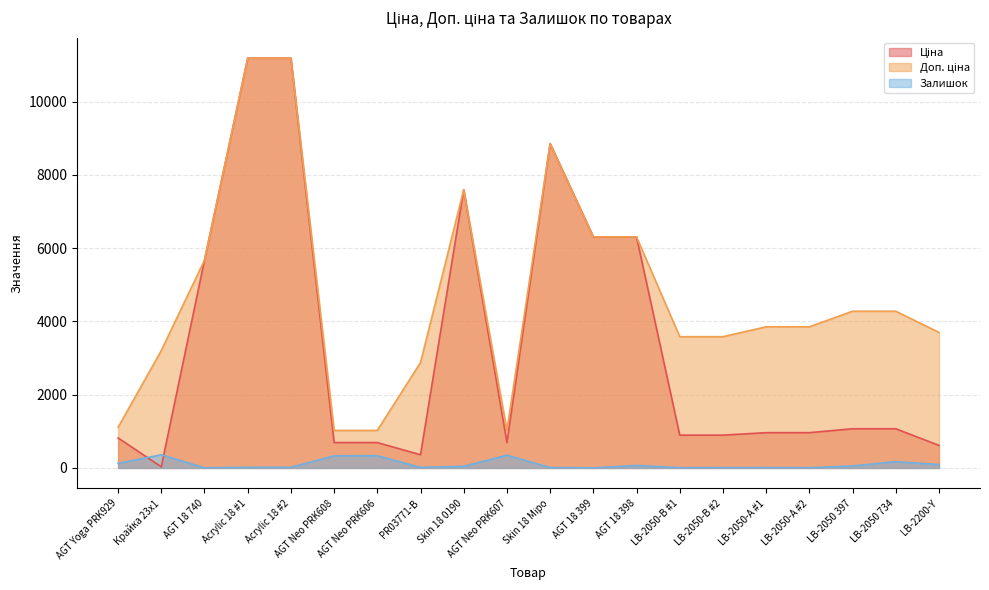

What is the label of the 1st point from the right?

LB-2200-Y